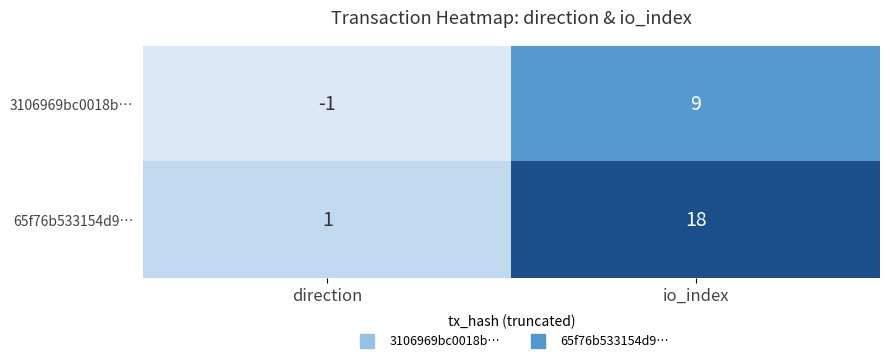

Which series has the widest spread of values?

65f76b533154d9…